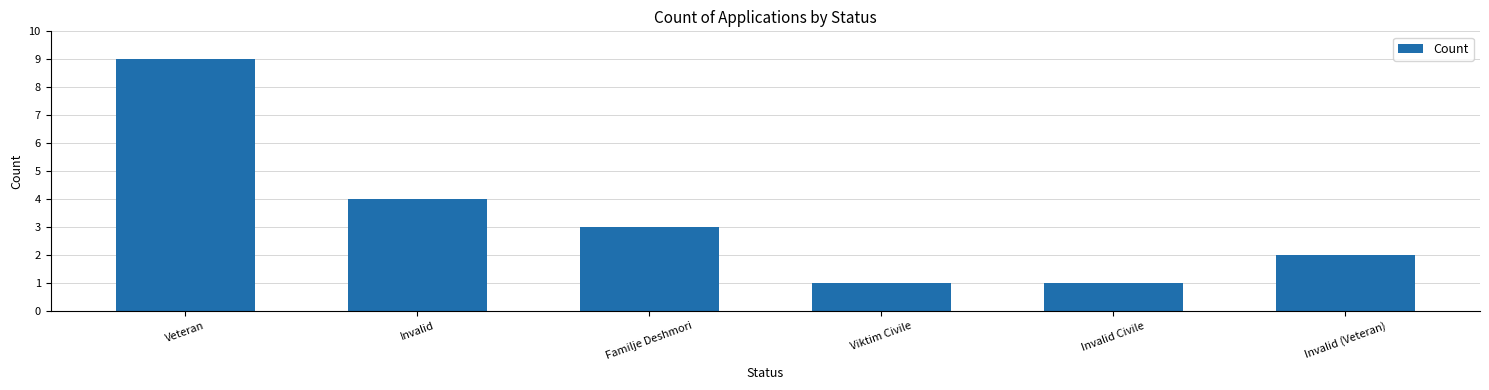

Does the chart contain any negative values?

No